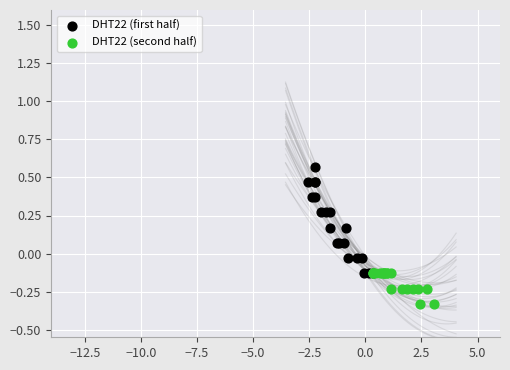

What are all the series names shown in the legend?

DHT22 (first half), DHT22 (second half)